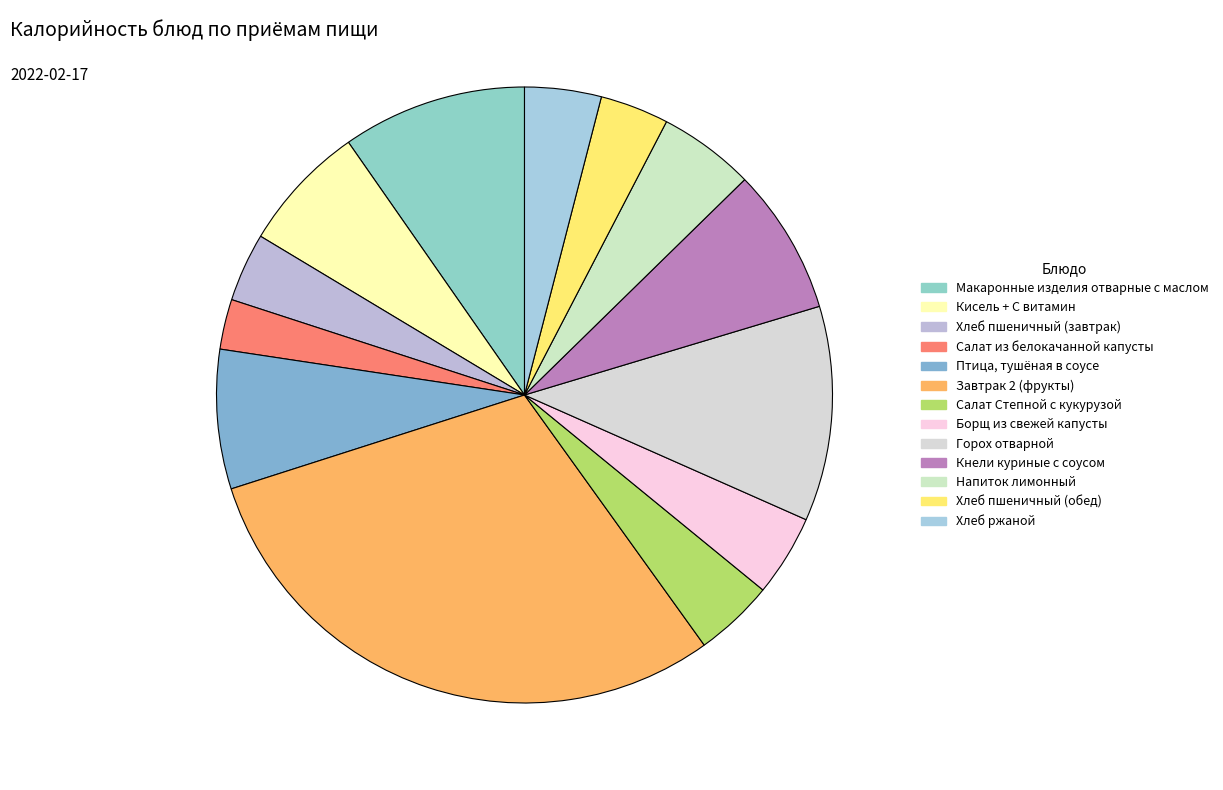

To the nearest percent, what is the difference between the largest and smallest slice percentages?

27%